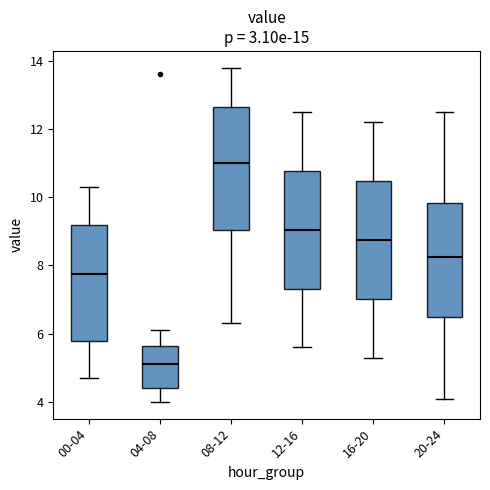

Reading left to right, read every box against the y-axis: the position of its median line, the range the box covers, and the ends of its whiskers. The values are not printed on the chart, so give them approximately, as read against the axis.

00-04: median 7.8, box 5.8 to 9.2, whiskers 4.8 to 10.4
04-08: median 5.2, box 4.4 to 5.6, whiskers 4.0 to 6.2
08-12: median 11.0, box 9.0 to 12.6, whiskers 6.4 to 13.8
12-16: median 9.0, box 7.4 to 10.8, whiskers 5.6 to 12.6
16-20: median 8.8, box 7.0 to 10.4, whiskers 5.4 to 12.2
20-24: median 8.2, box 6.6 to 9.8, whiskers 4.2 to 12.6